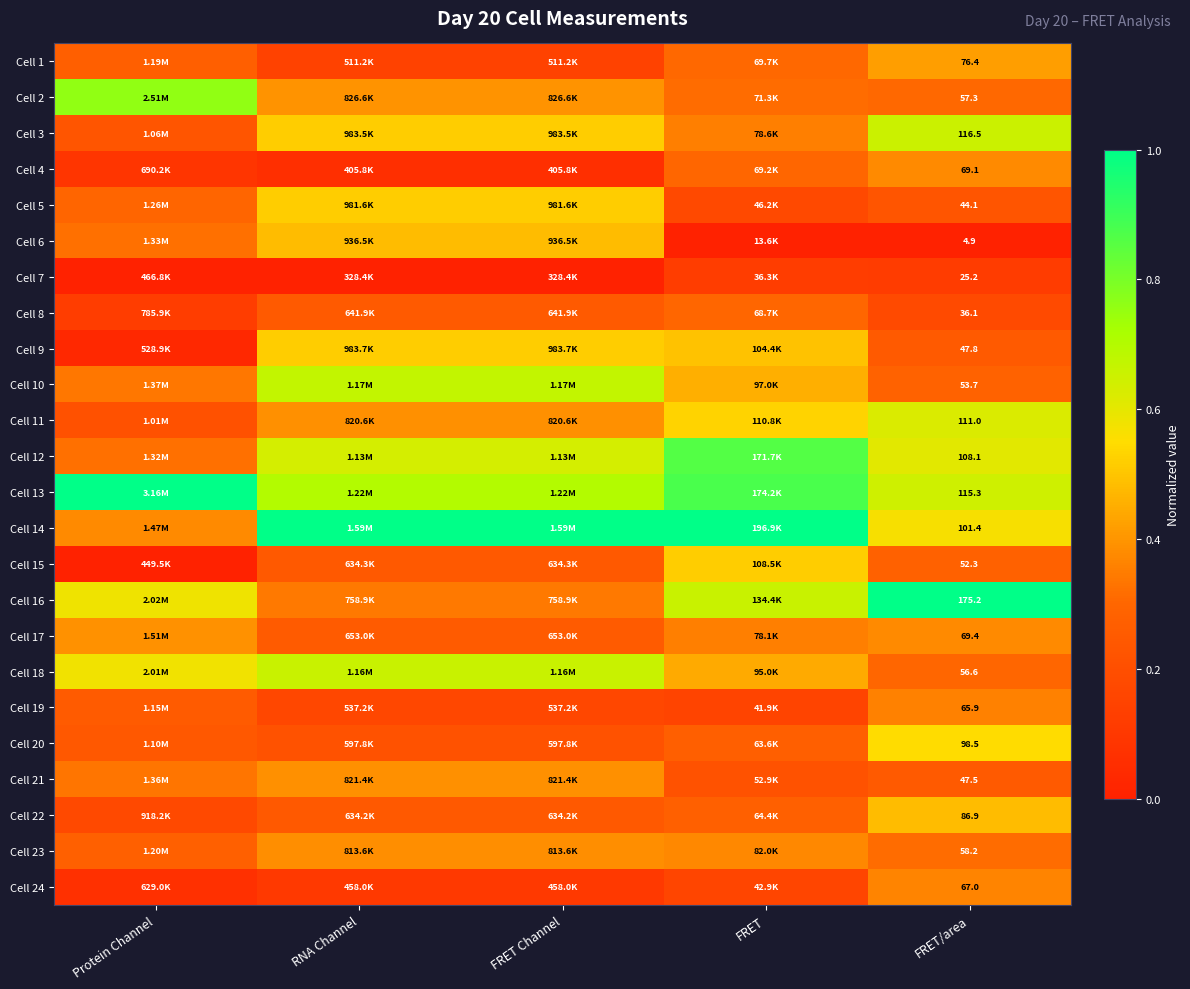

Which series has the largest total across all categories?

Cell 14